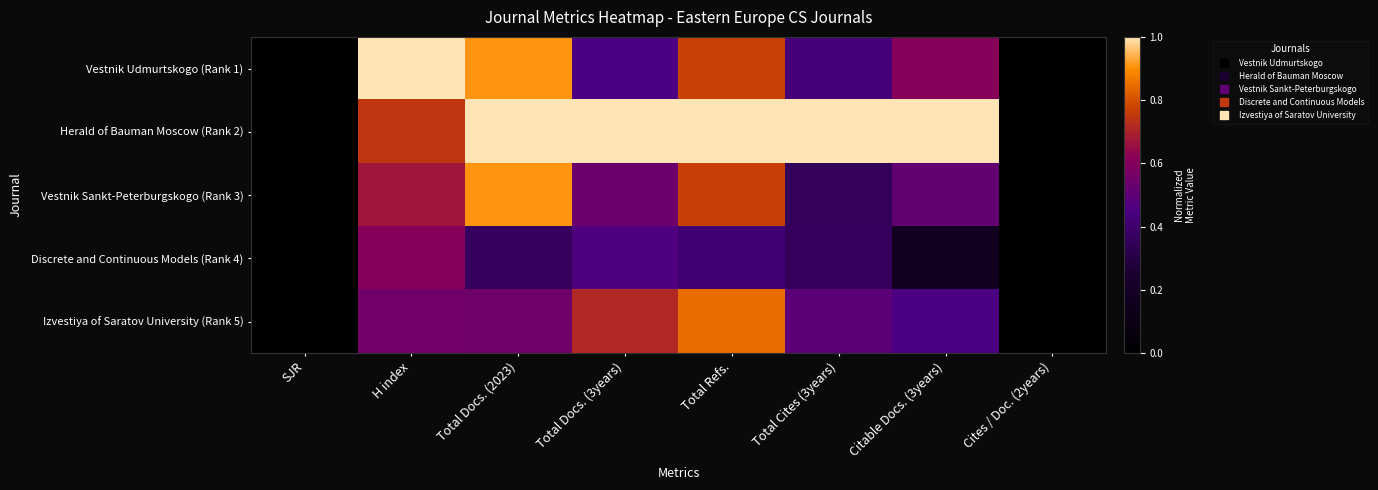

Rank the series by their maximum value, from lowest to highest.

Discrete and Continuous Models (Rank 4), Izvestiya of Saratov University (Rank 5), Vestnik Sankt-Peterburgskogo (Rank 3), Vestnik Udmurtskogo (Rank 1), Herald of Bauman Moscow (Rank 2)